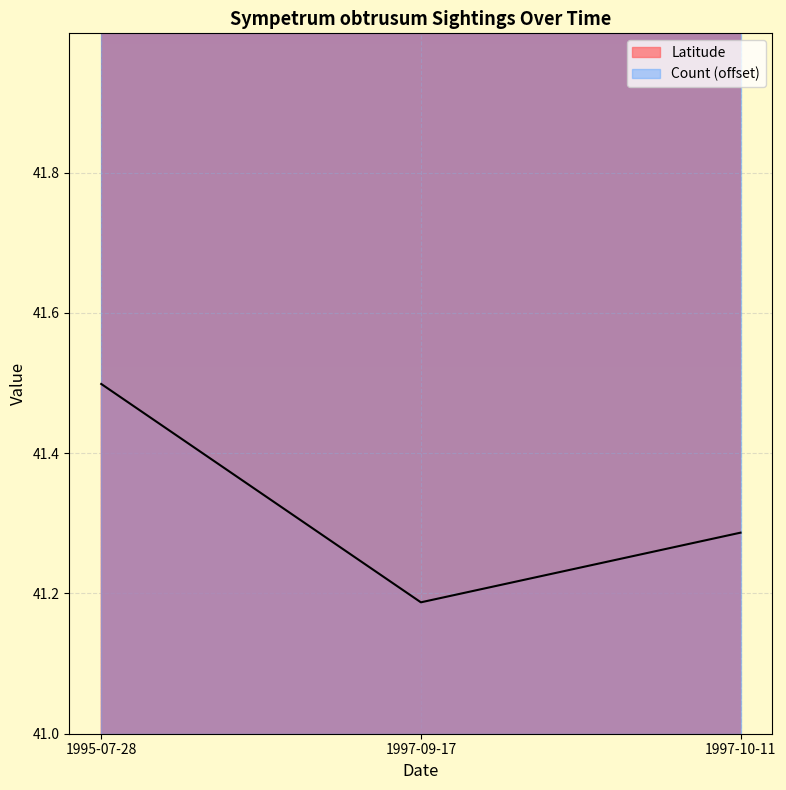

What is the minimum value shown in the chart?

41.2